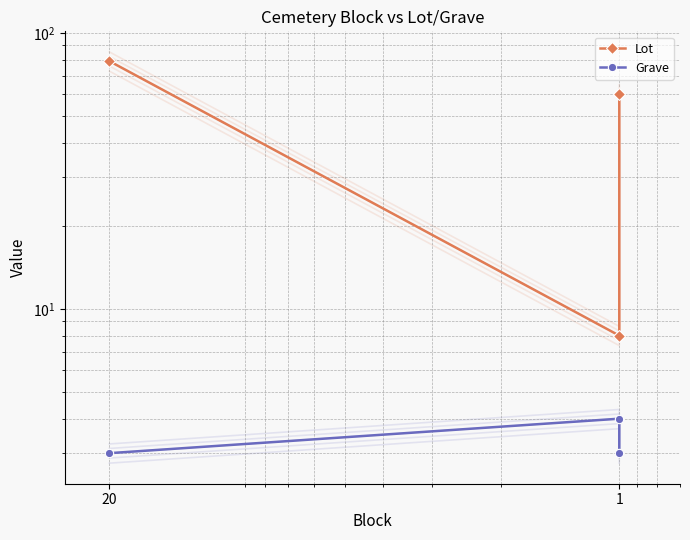

Rank the series by their maximum value, from lowest to highest.

Grave, Lot